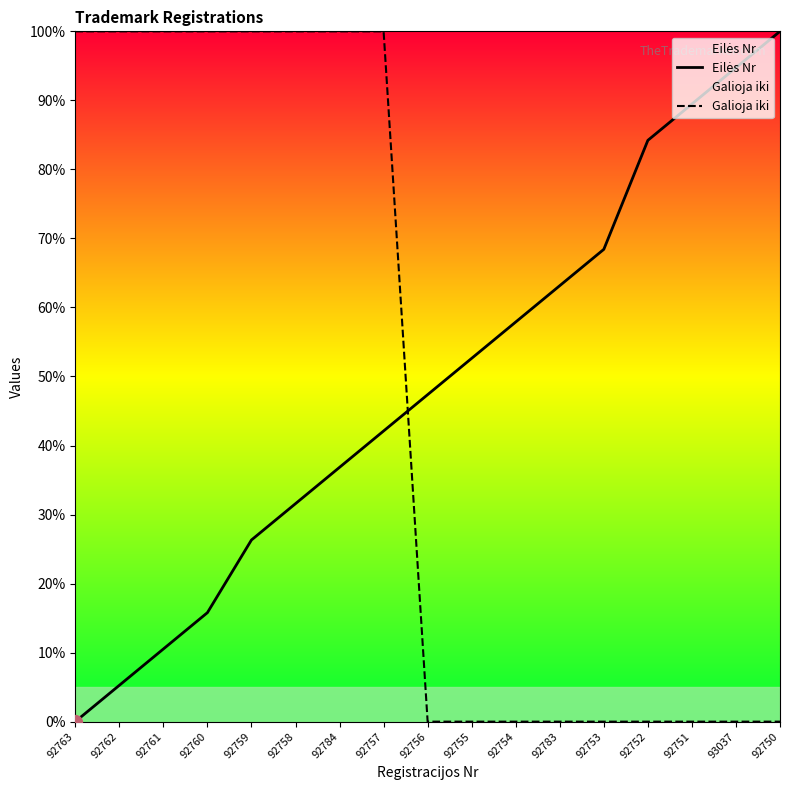

Which series has the largest total across all categories?

Eilės Nr